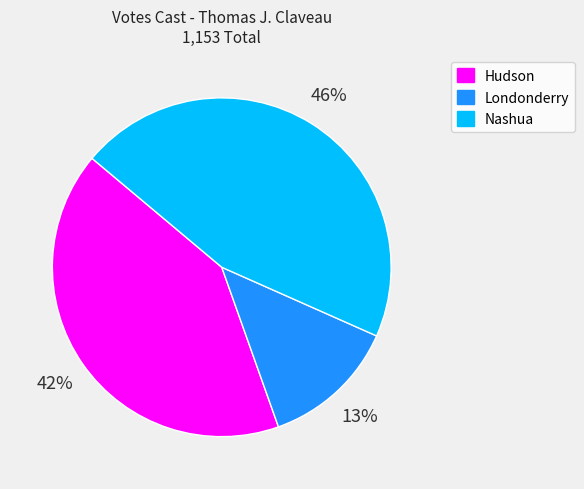

Which has a higher value, Hudson or Londonderry?

Hudson